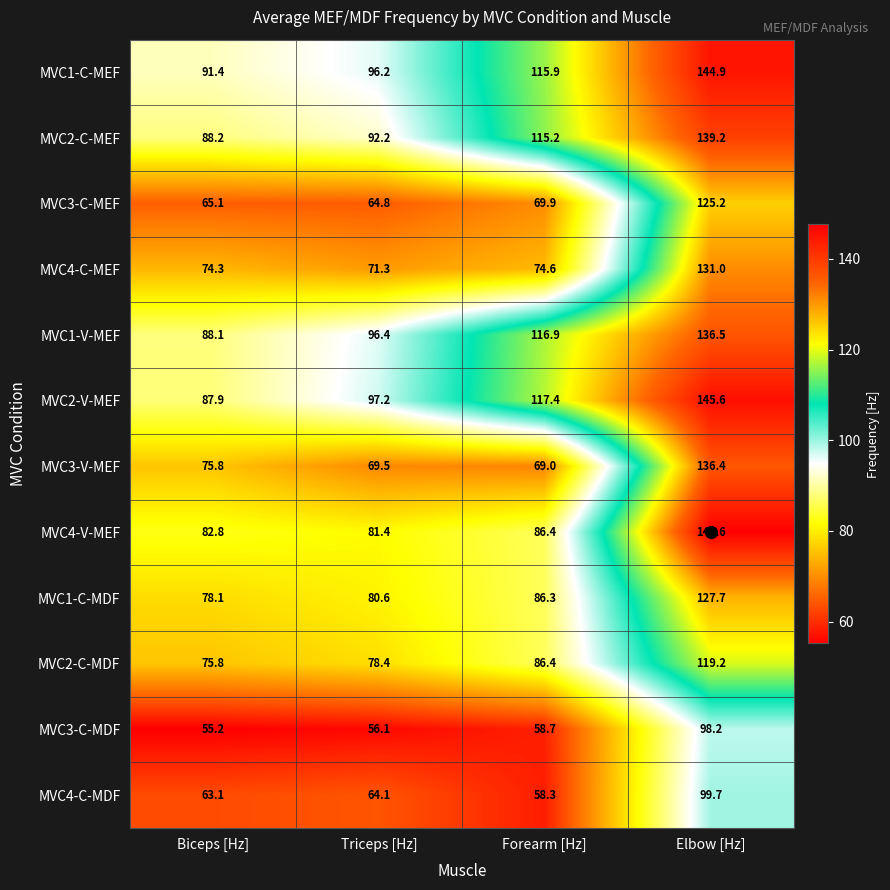

Which series has the largest total across all categories?

MVC1-C-MEF